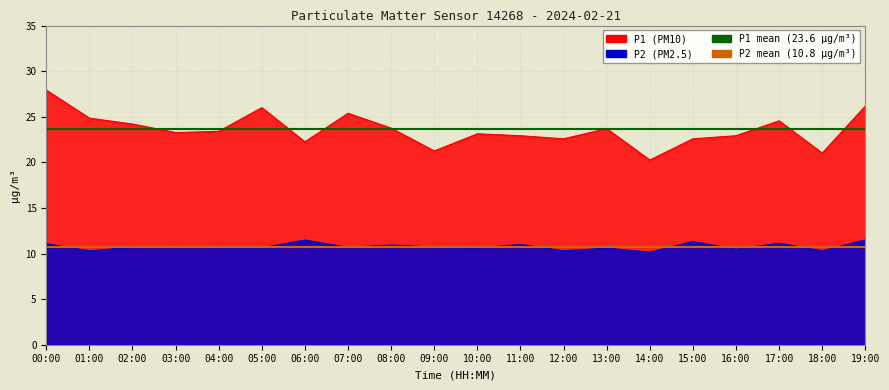

What is the value of the P2 mean (10.8) point at the 2nd from the left?

10.8